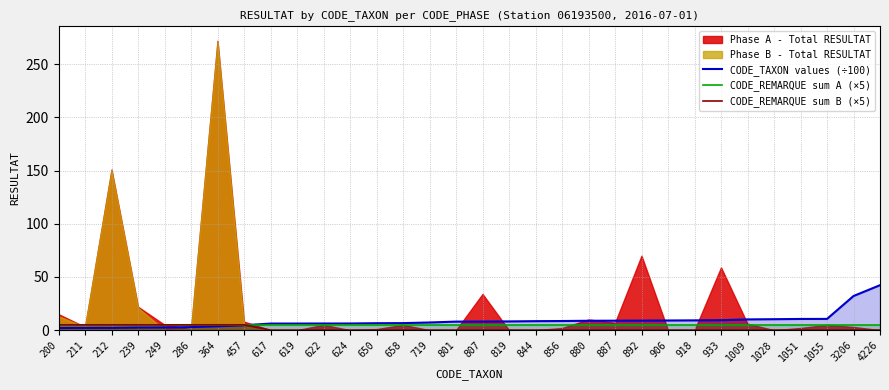

What is the difference between the maximum and minimum values in the CODE_TAXON values (÷100) series?

40.3